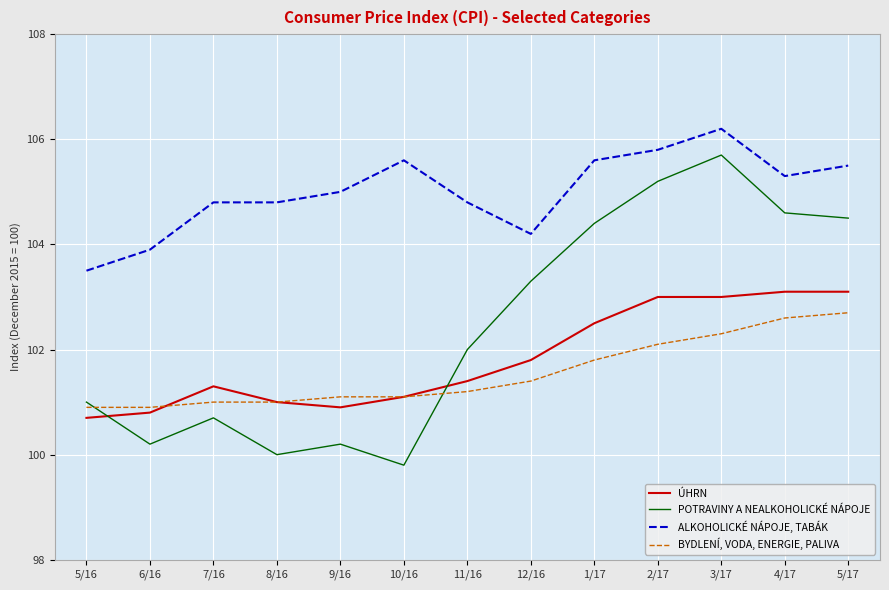

True or false: ALKOHOLICKÉ NÁPOJE, TABÁK and BYDLENÍ, VODA, ENERGIE, PALIVA cross at least once.

False